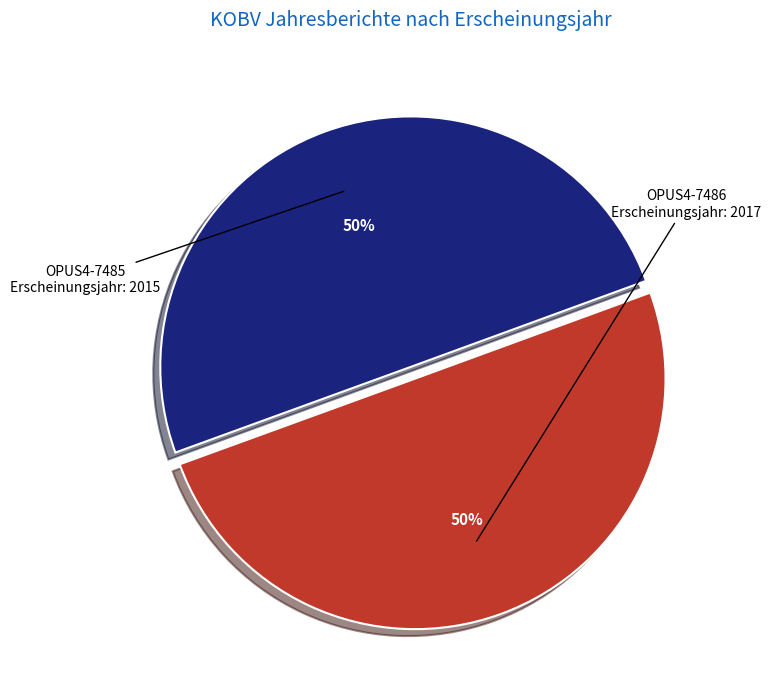

To the nearest percent, what is the average slice percentage?

50%